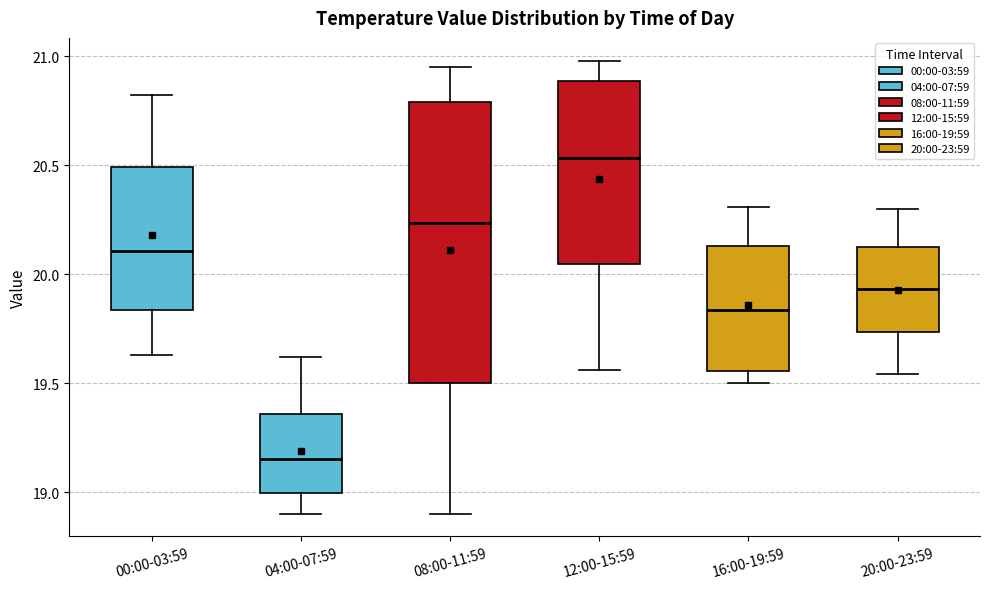

Reading left to right, read every box against the y-axis: the position of its median line, the range the box covers, and the ends of its whiskers. The values are not printed on the chart, so give them approximately, as read against the axis.

00:00-03:59: median 20.10, box 19.85 to 20.50, whiskers 19.65 to 20.80
04:00-07:59: median 19.15, box 19.00 to 19.35, whiskers 18.90 to 19.60
08:00-11:59: median 20.25, box 19.50 to 20.80, whiskers 18.90 to 20.95
12:00-15:59: median 20.55, box 20.05 to 20.90, whiskers 19.55 to 21.00
16:00-19:59: median 19.85, box 19.55 to 20.15, whiskers 19.50 to 20.30
20:00-23:59: median 19.95, box 19.75 to 20.15, whiskers 19.55 to 20.30